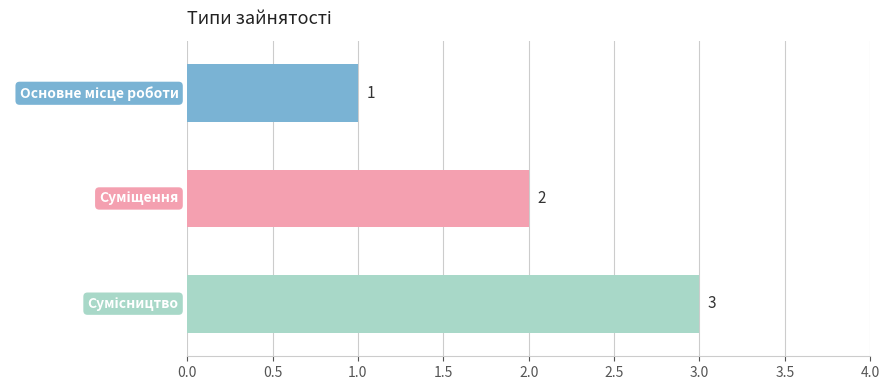

How many values are between 1 and 3?

3